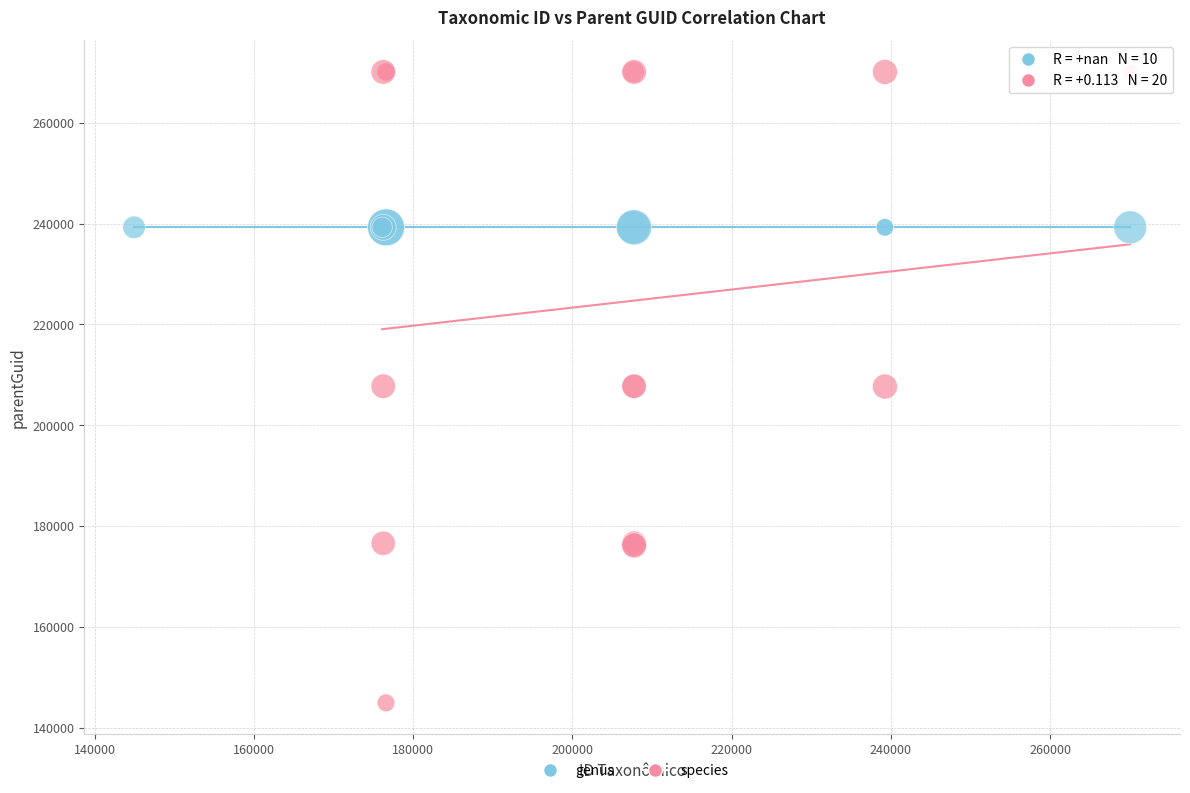

Which series reaches the maximum Y coordinate?

species